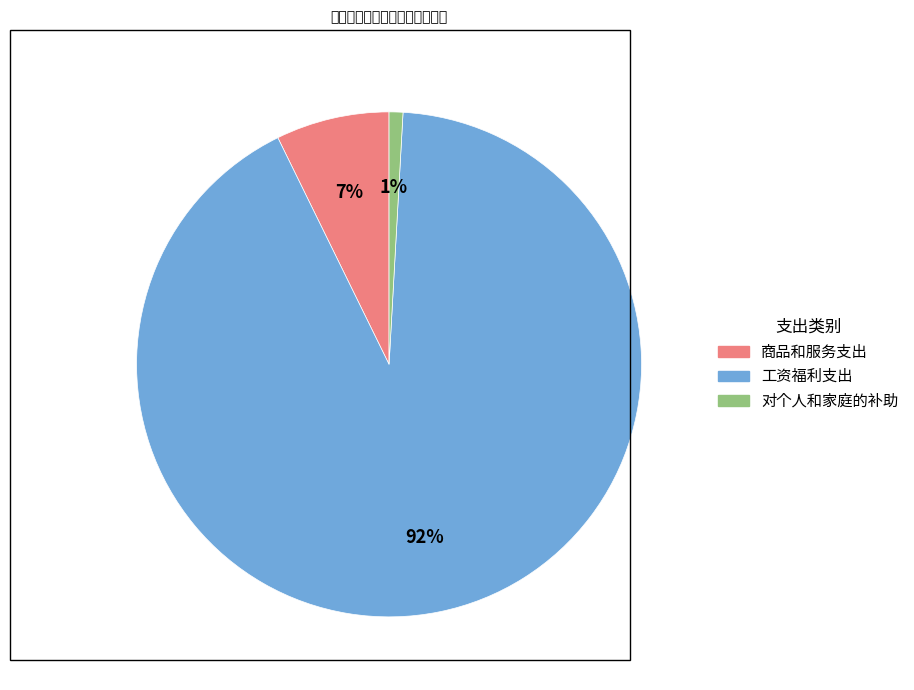

How many slices are in this pie chart?

3